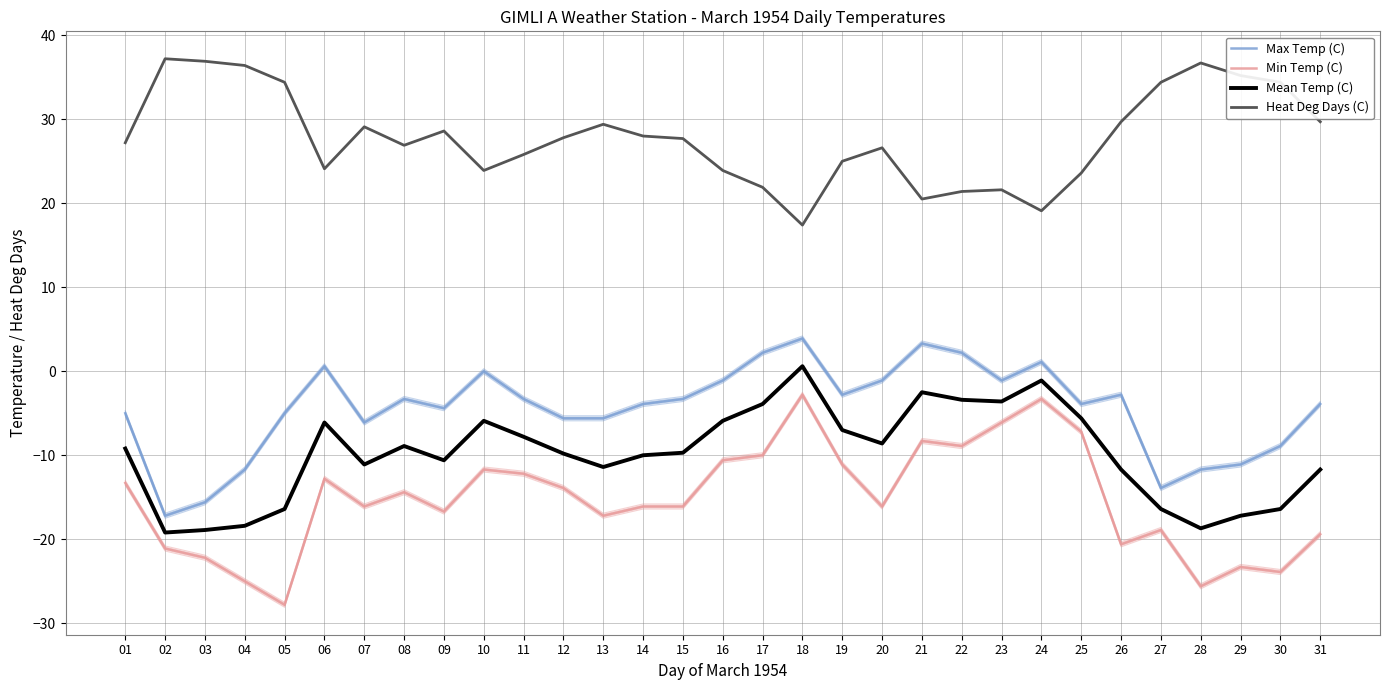

How many lines are shown in the chart?

4